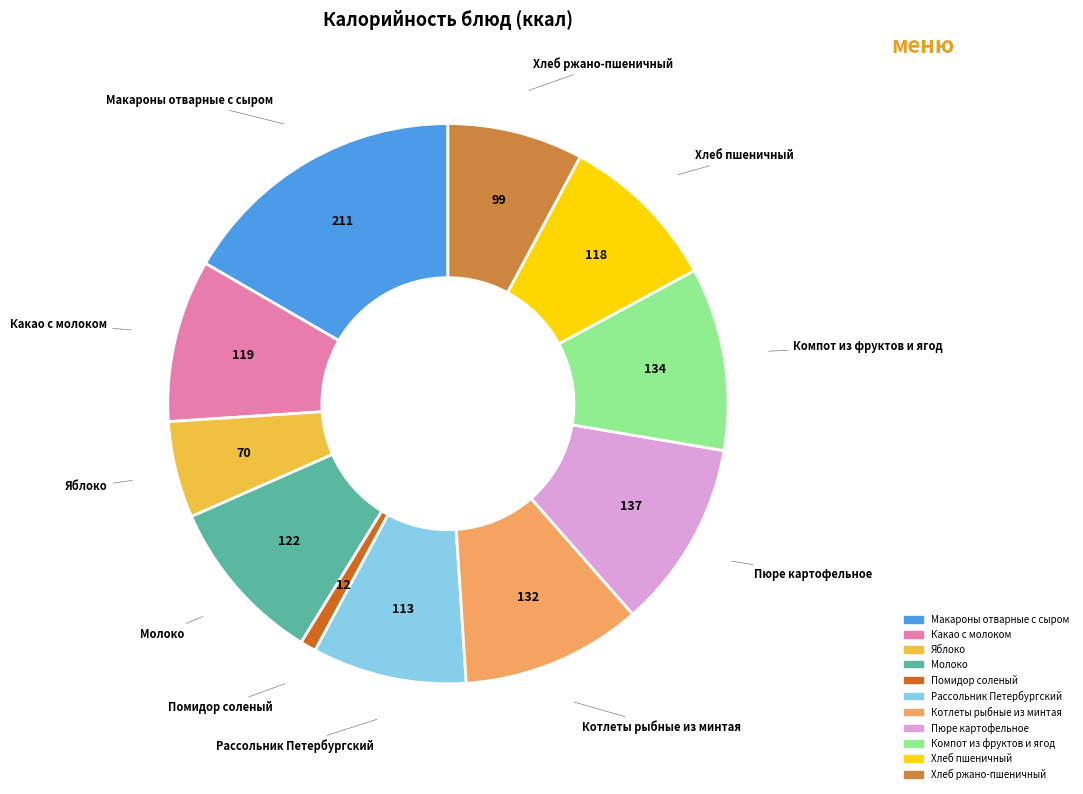

Do Компот из фруктов и ягод and Помидор соленый together represent more than half of the pie?

No